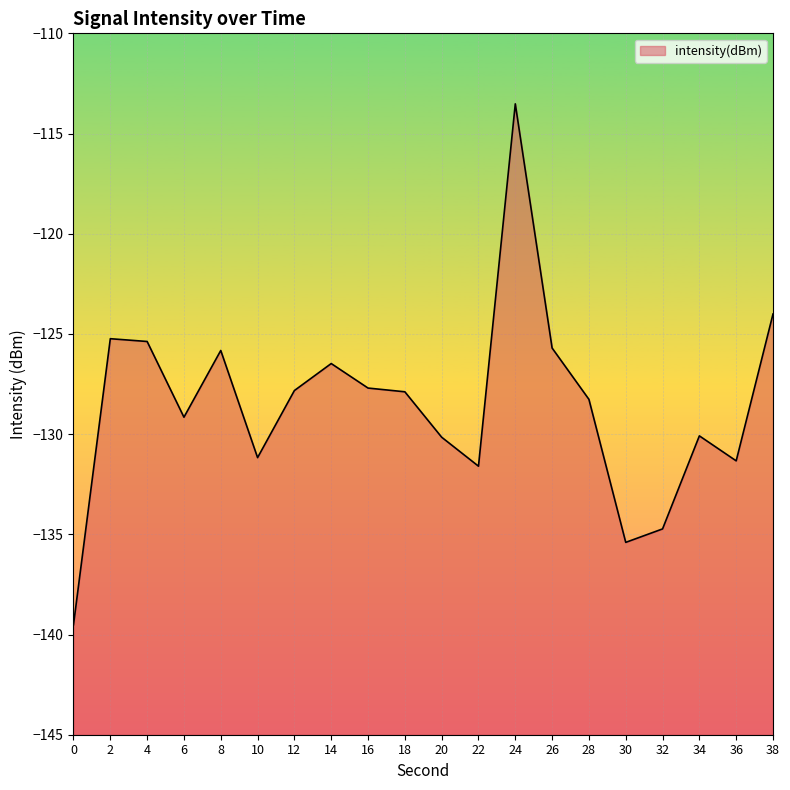

Is it true that the value at 14 is -126.5?

True